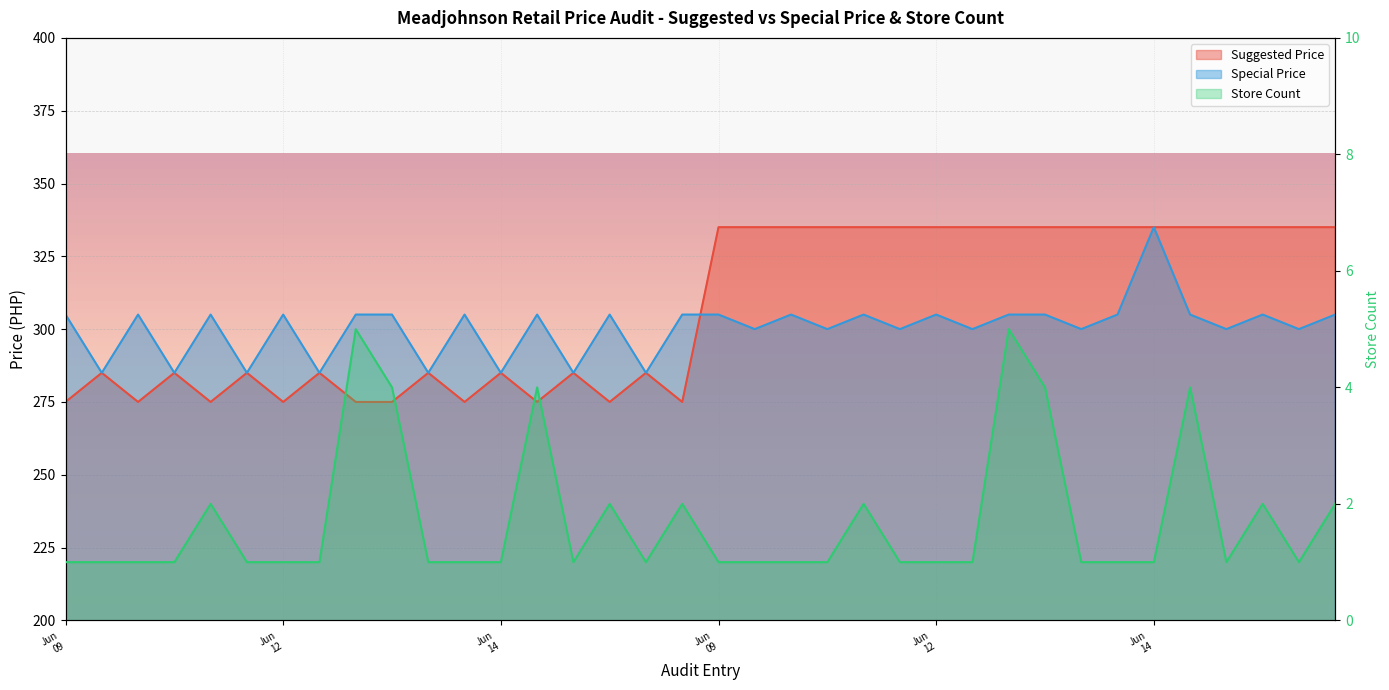

How many lines are shown in the chart?

3